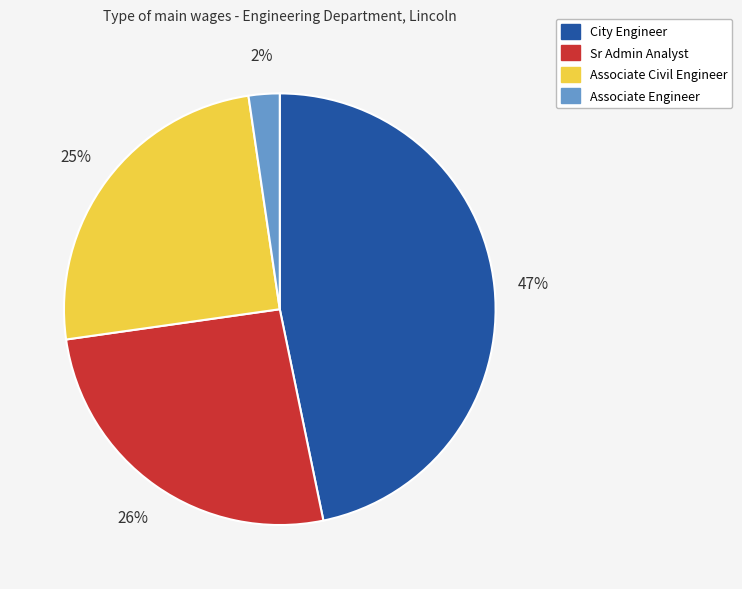

The Associate Civil Engineer slice represents 25% of the pie. True or false?

True